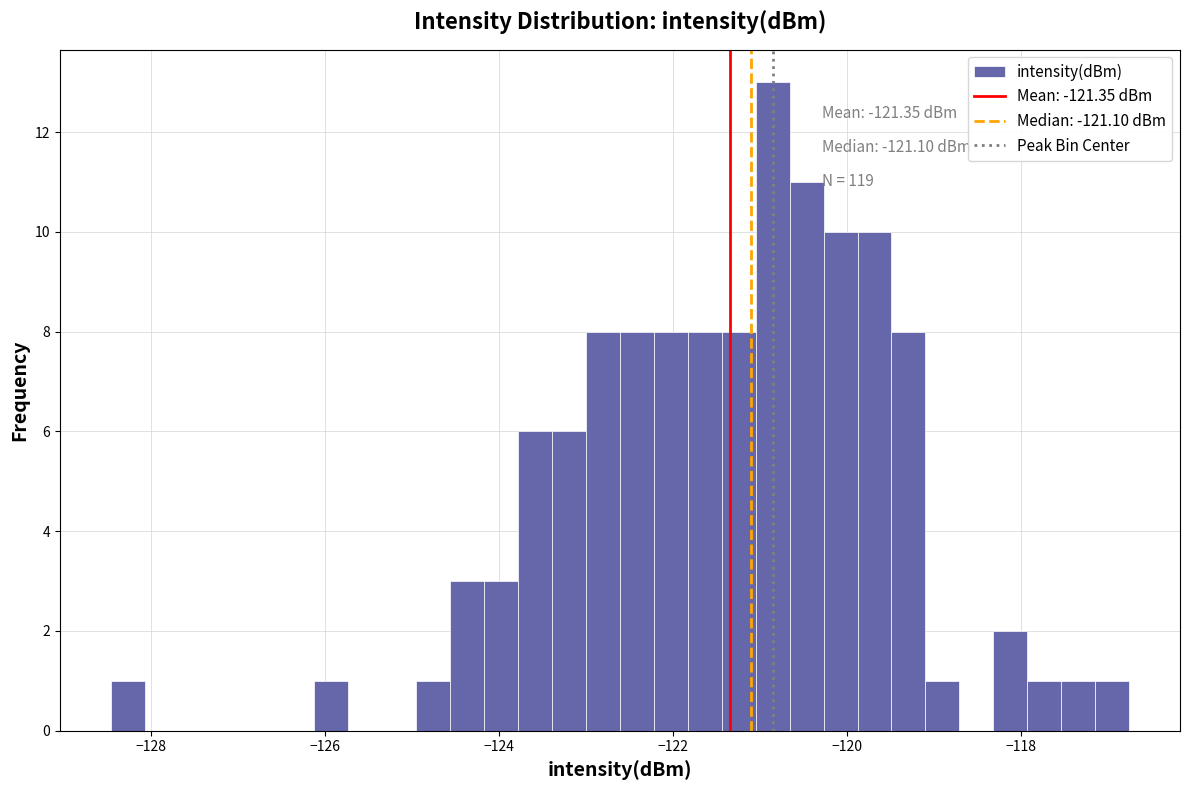

Around what value on the x-axis is the tallest bar? Give the approximate position of its centre, as read against the axis.

-120.8